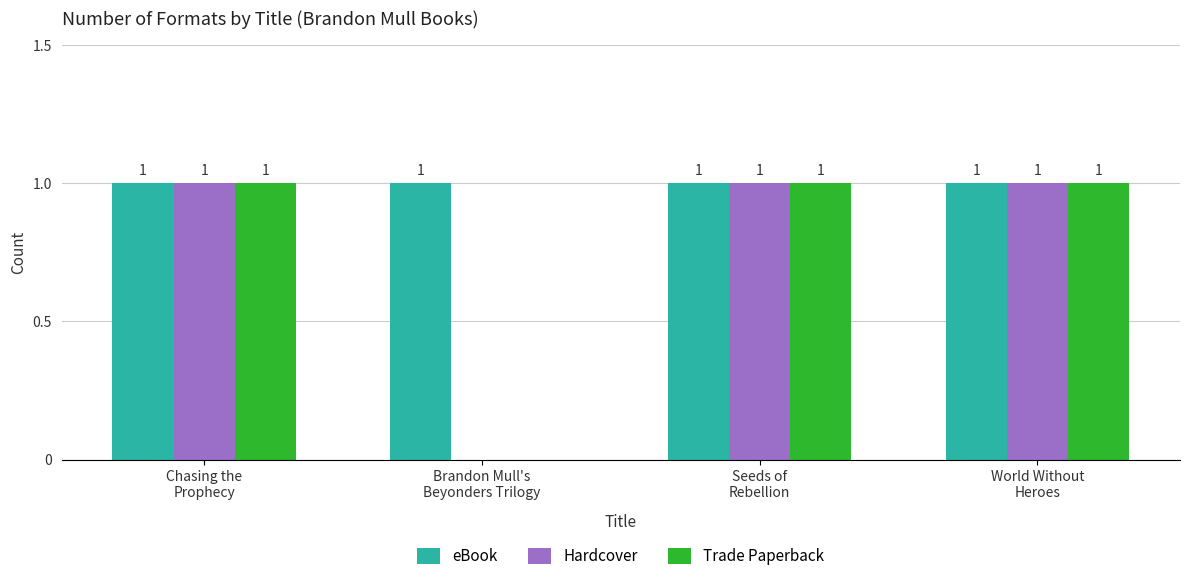

How many values in Hardcover are above zero?

3